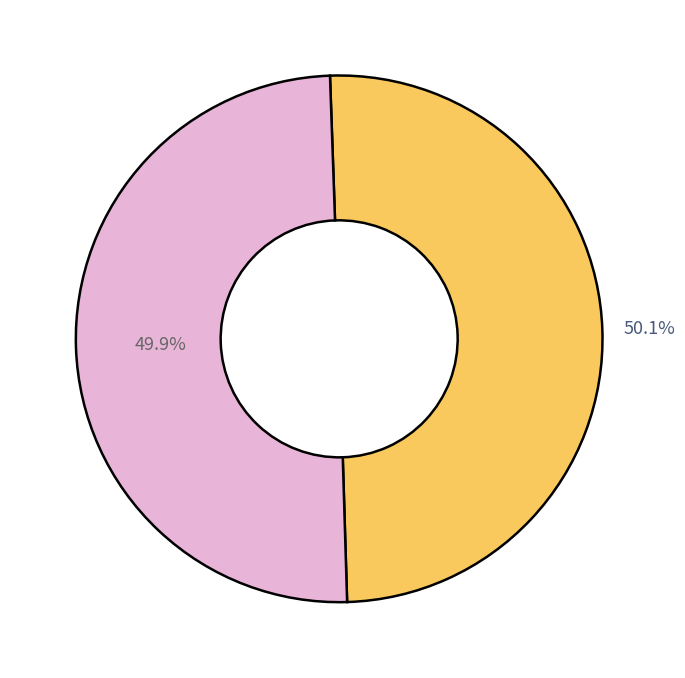

Does any single category account for the majority?

Yes